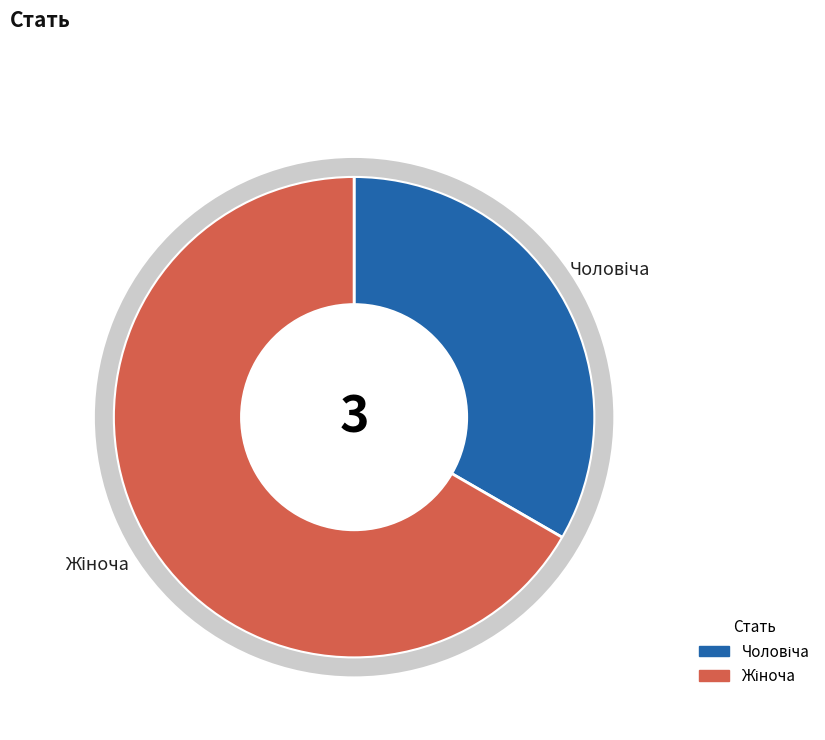

Count the number of slices in the pie.

2